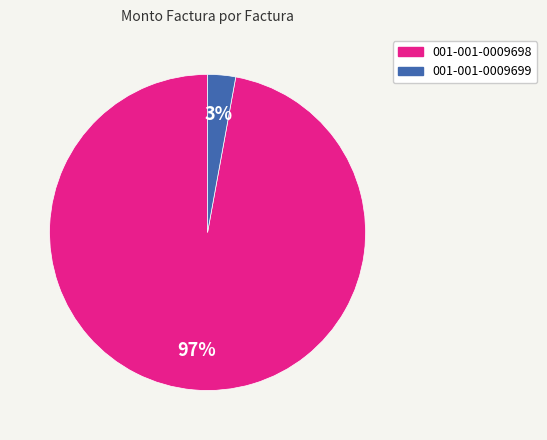

What is the majority slice?

001-001-0009698